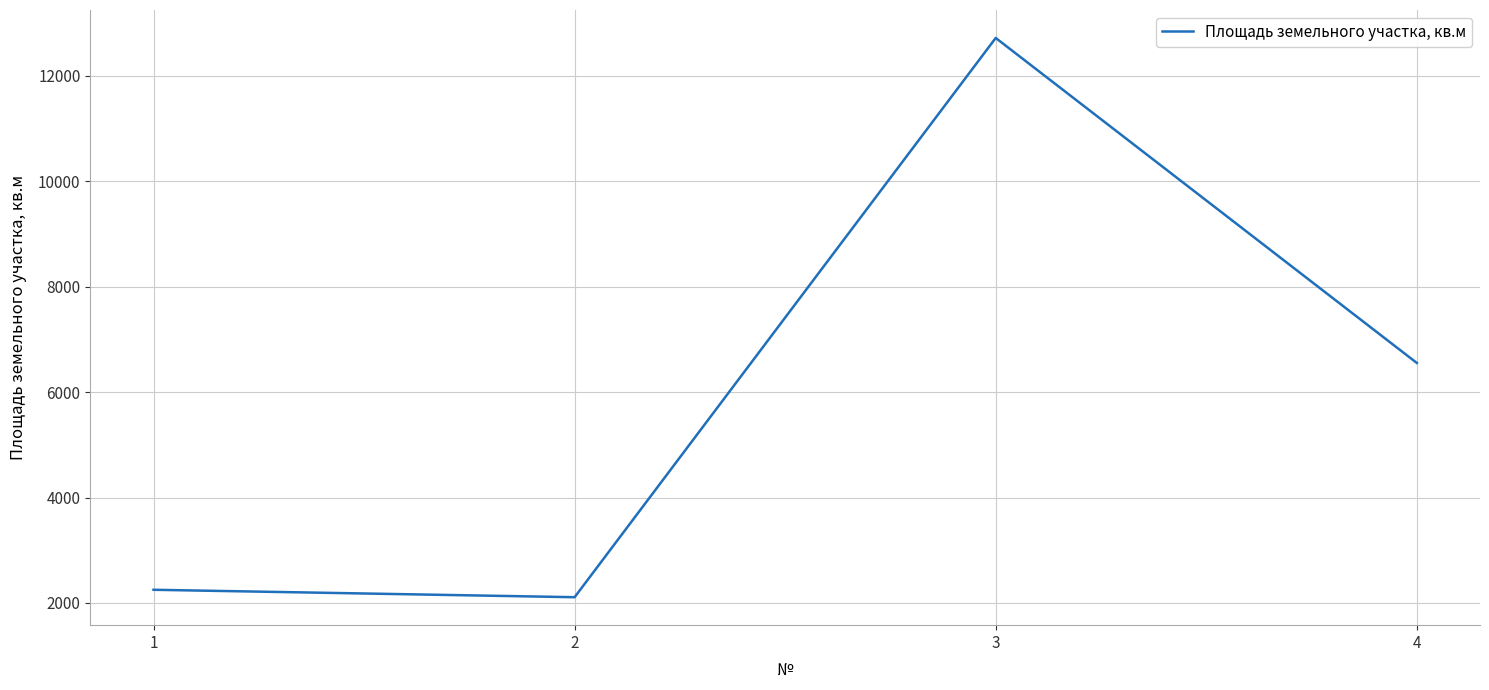

Approximately how many times larger is the value at 2 compared to 1?

0.9